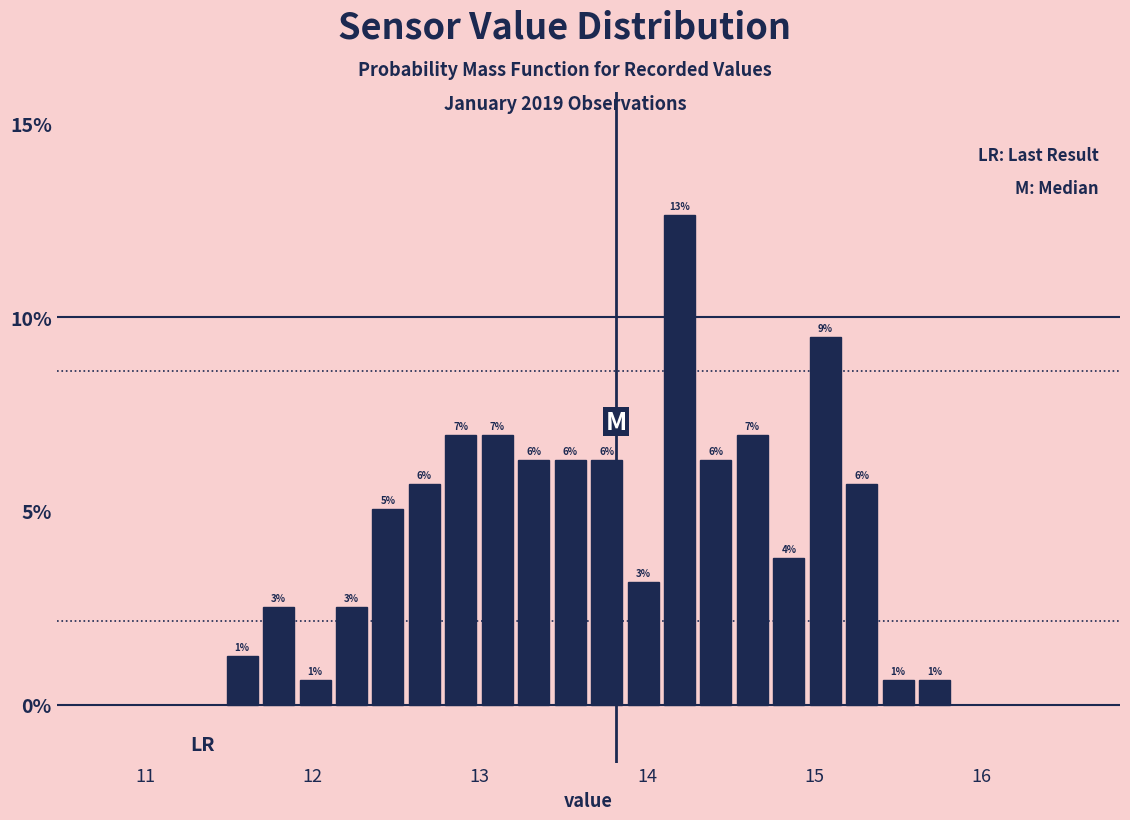

Read against the x-axis, roughly where is the centre of the tallest bar?

14.2